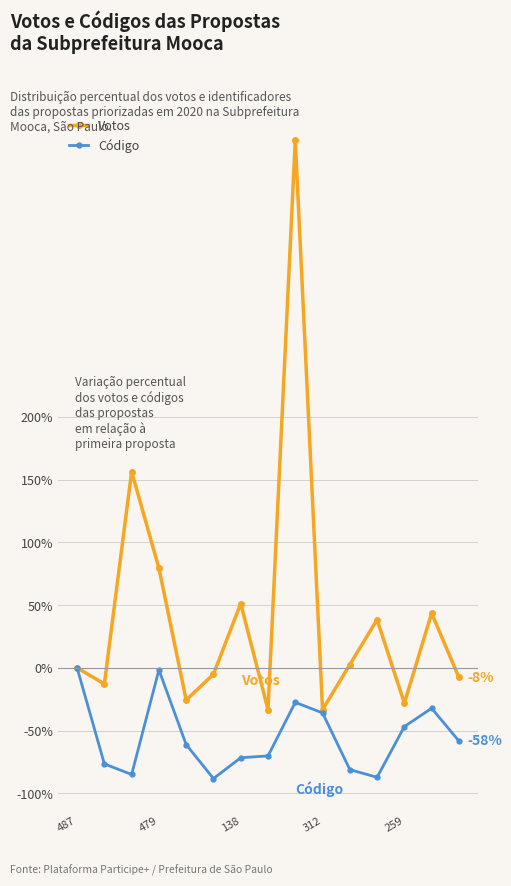

In Votos, how many points are lower than both neighbors (excluding endpoints)?

5